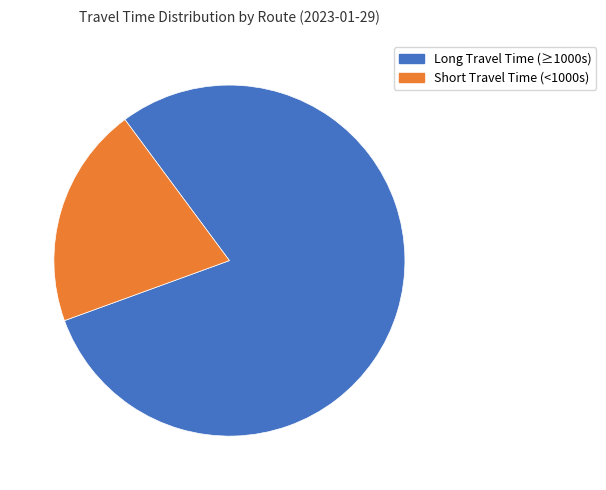

Does any single category account for the majority?

Yes